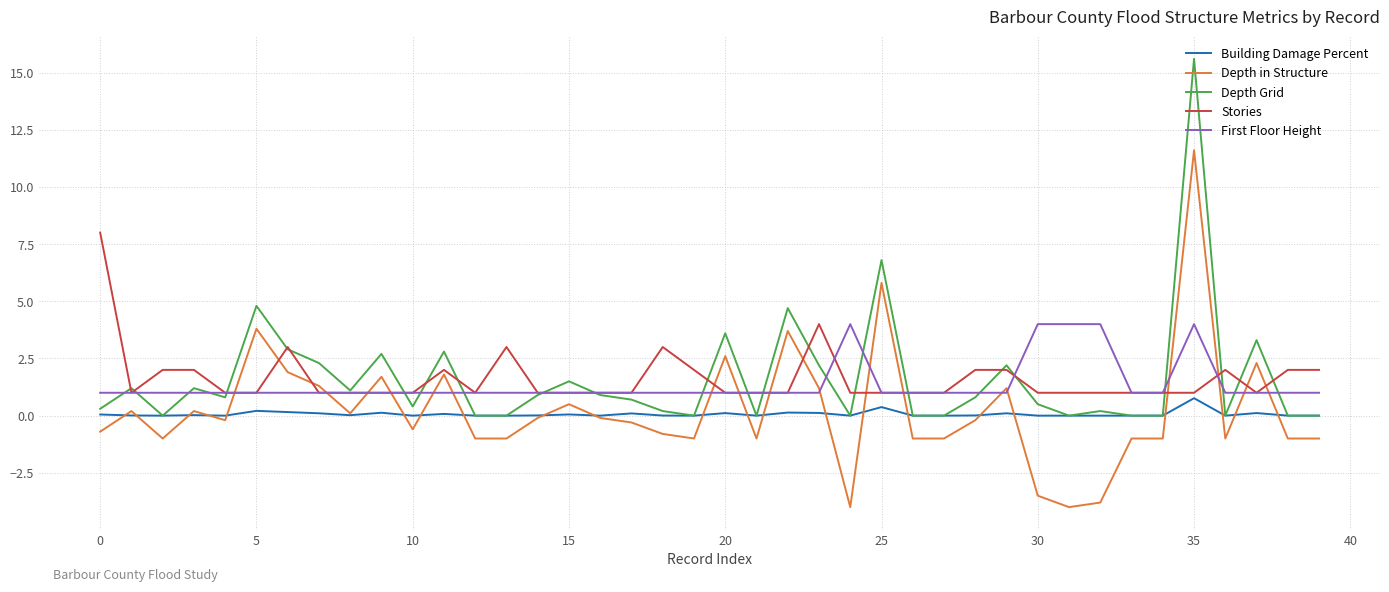

What is the highest value of the Stories series?

8.0